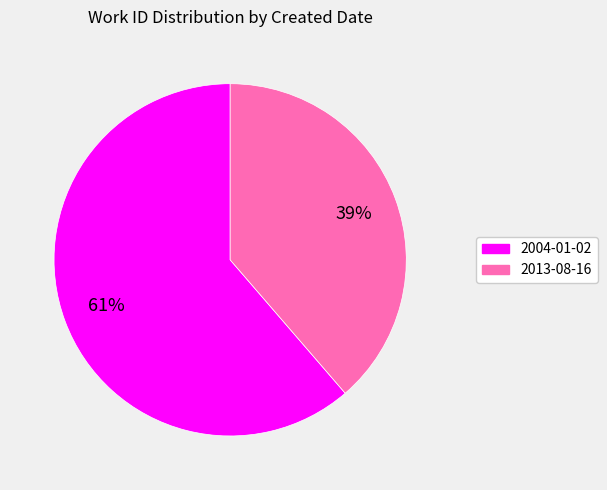

Combined, do 2013-08-16 and 2004-01-02 account for over 50%?

Yes